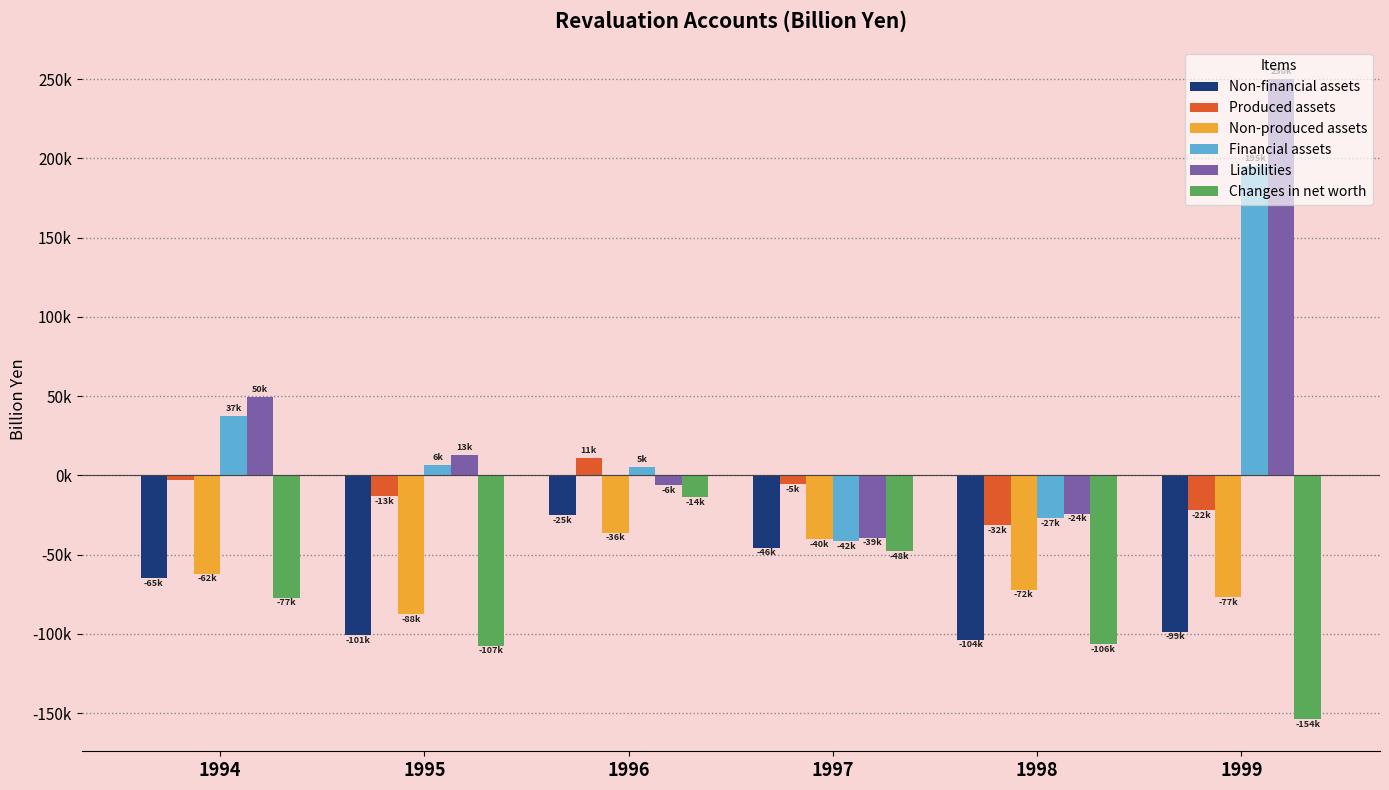

What are all the series names shown in the legend?

Non-financial assets, Produced assets, Non-produced assets, Financial assets, Liabilities, Changes in net worth